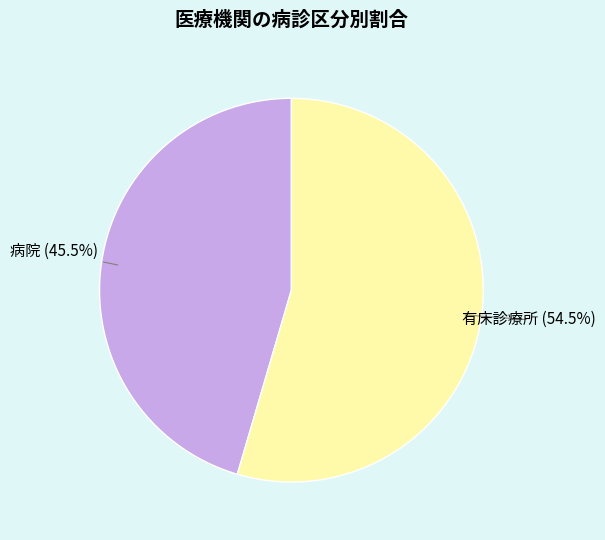

Is there a majority slice in this chart?

Yes